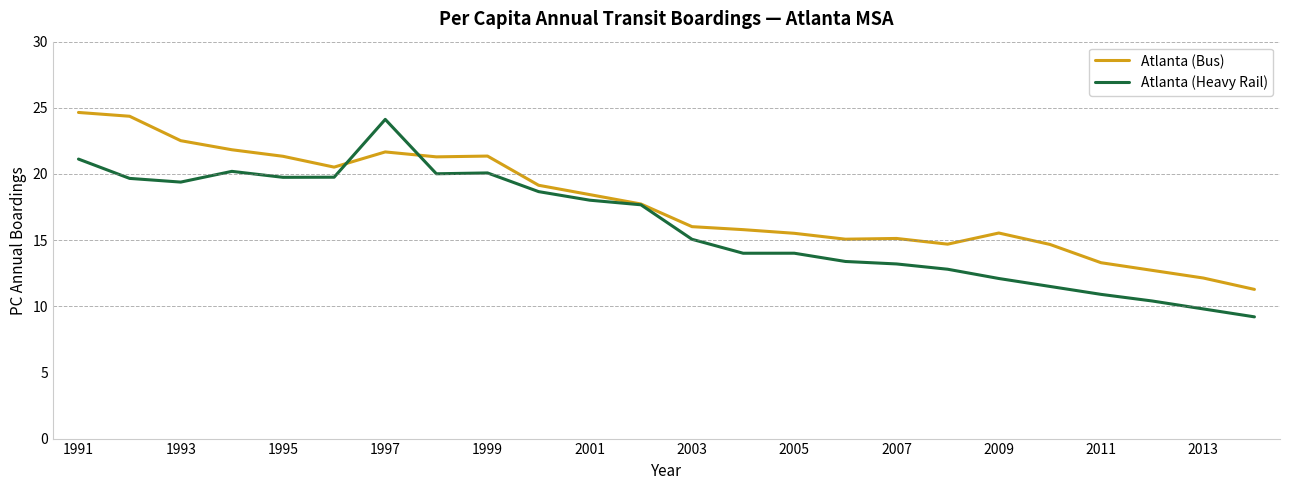

Which series has the largest total across all categories?

Atlanta (Bus)